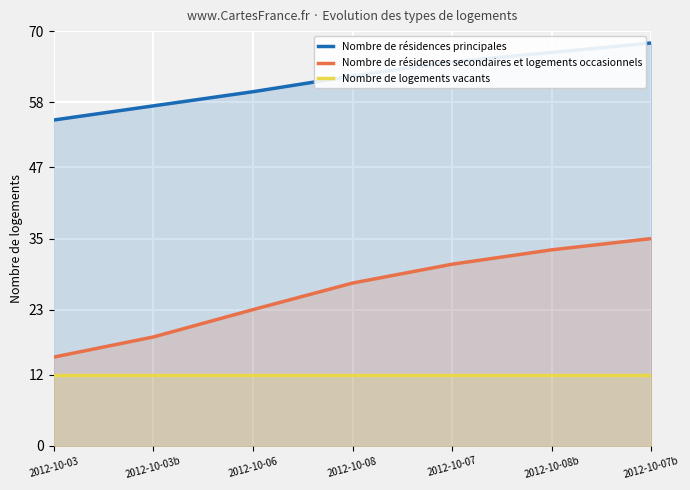

Rank the series by their maximum value, from lowest to highest.

Nombre de logements vacants, Nombre de résidences secondaires et logements occasionnels, Nombre de résidences principales